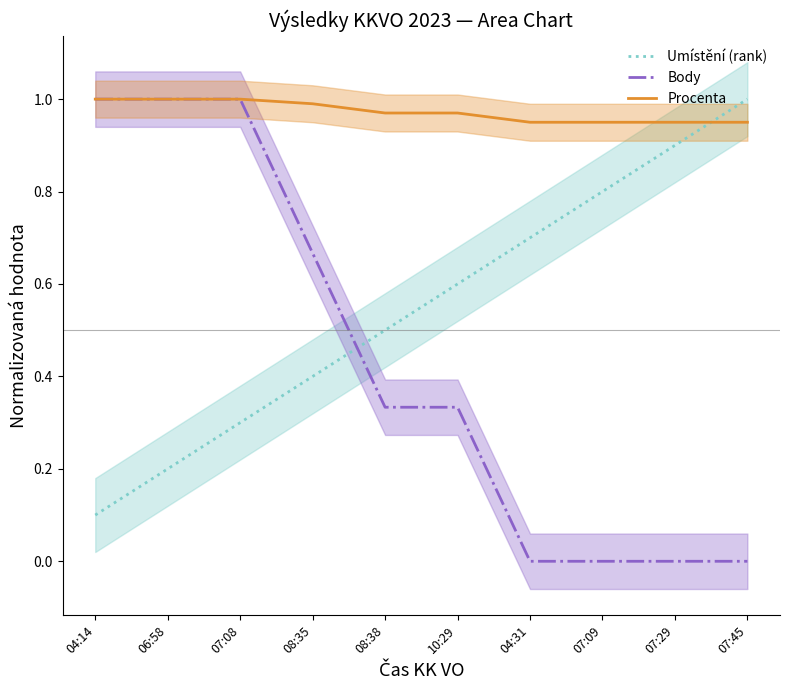

What is the maximum value shown in the chart?

1.0